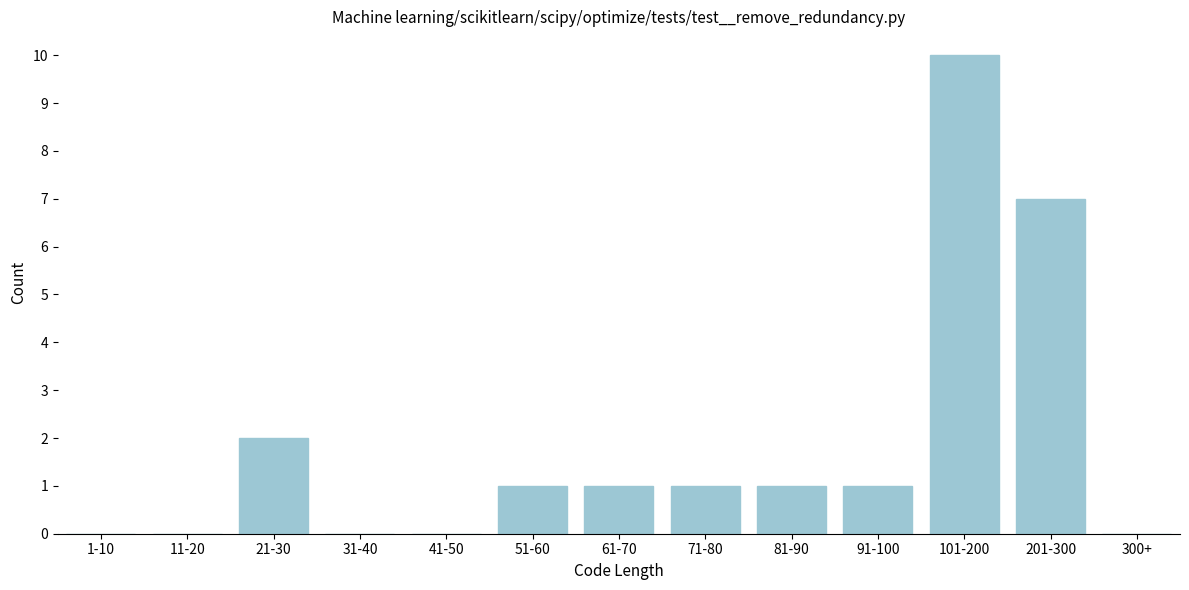

Reading left to right, what are all the values shown in this chart?

1-10=0	11-20=0	21-30=2	31-40=0	41-50=0	51-60=1	61-70=1	71-80=1	81-90=1	91-100=1	101-200=10	201-300=7	300+=0